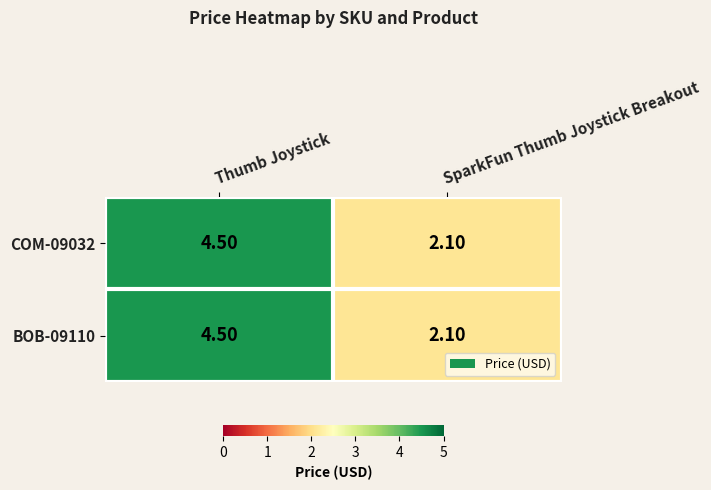

At which label does COM-09032 first exceed 4?

Thumb Joystick